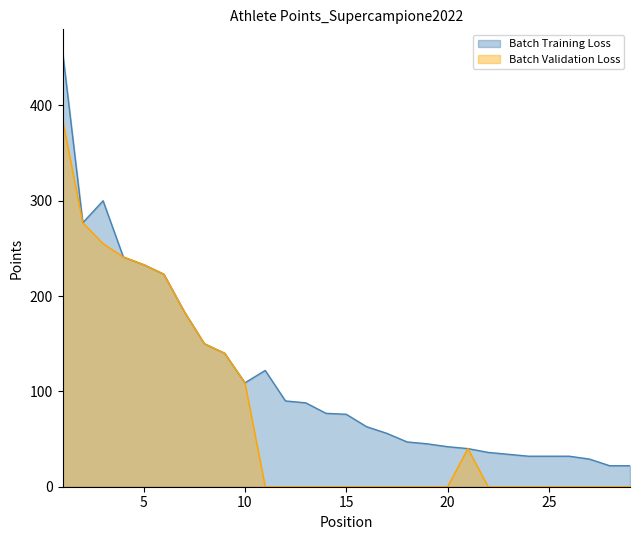

What is the difference between the second highest and second lowest values in the Batch Training Loss series?

278